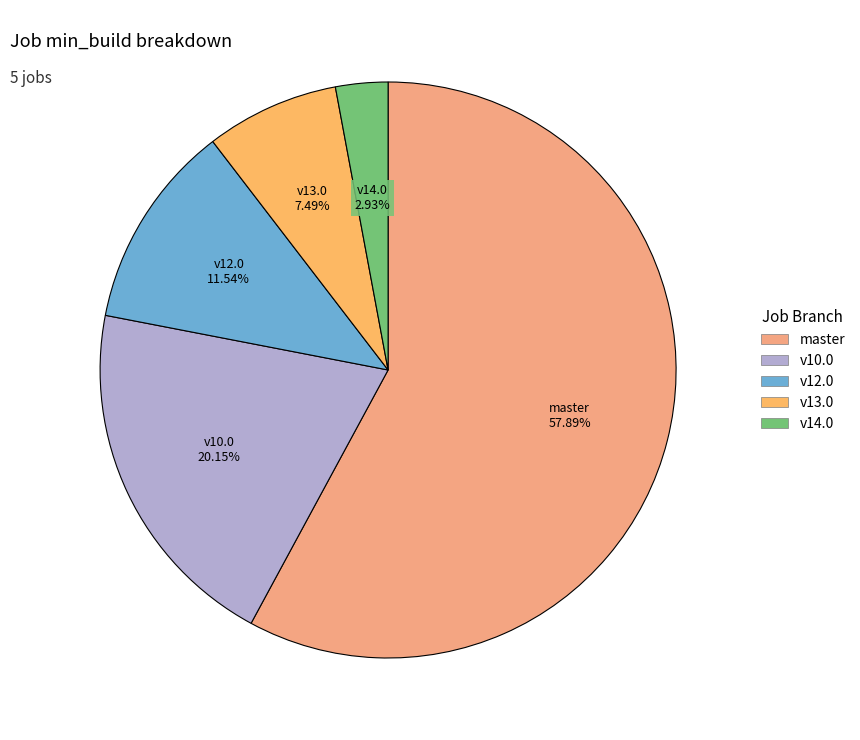

How many segments does this pie chart have?

5